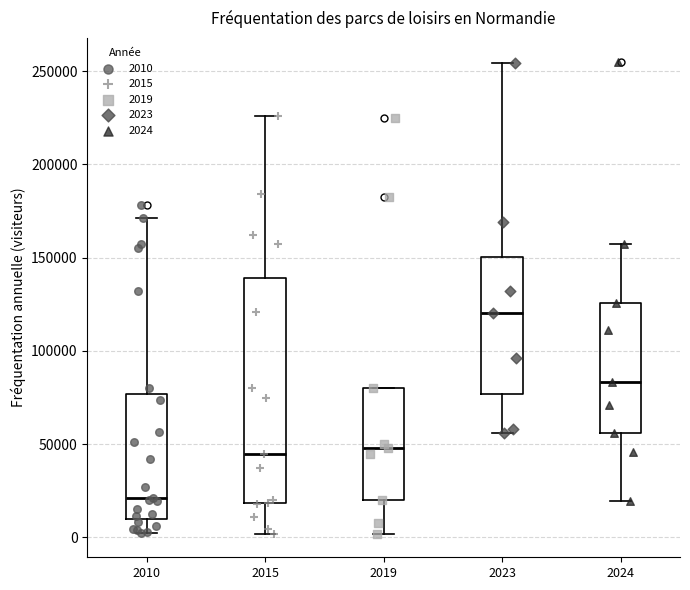

Which box's median line is the highest?

2023